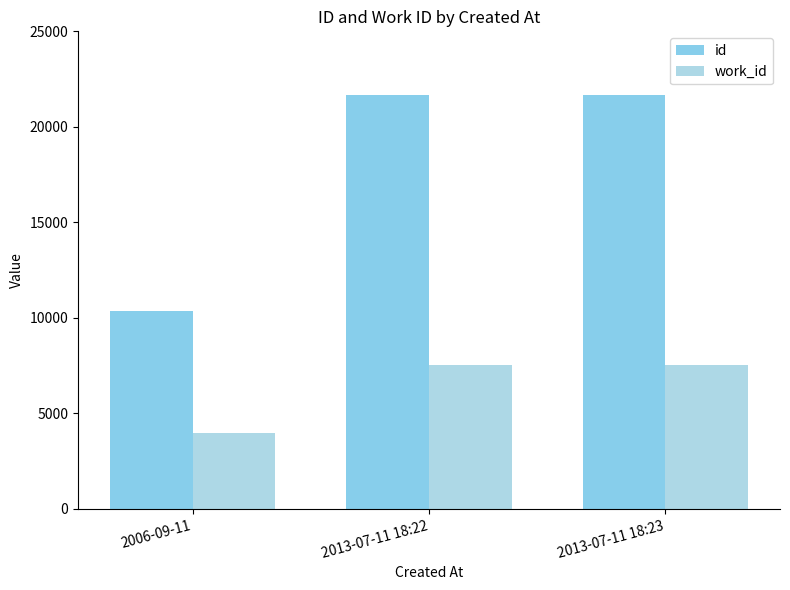

Which has a higher value, 2006-09-11 or 2013-07-11 18:23?

2013-07-11 18:23